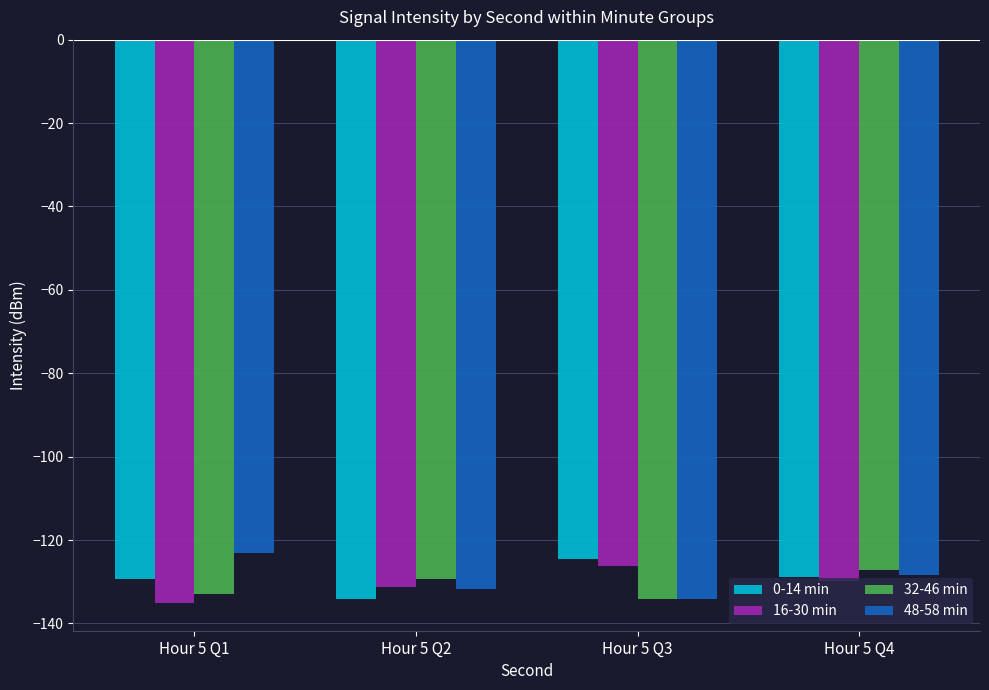

How many bars are there in total?

16